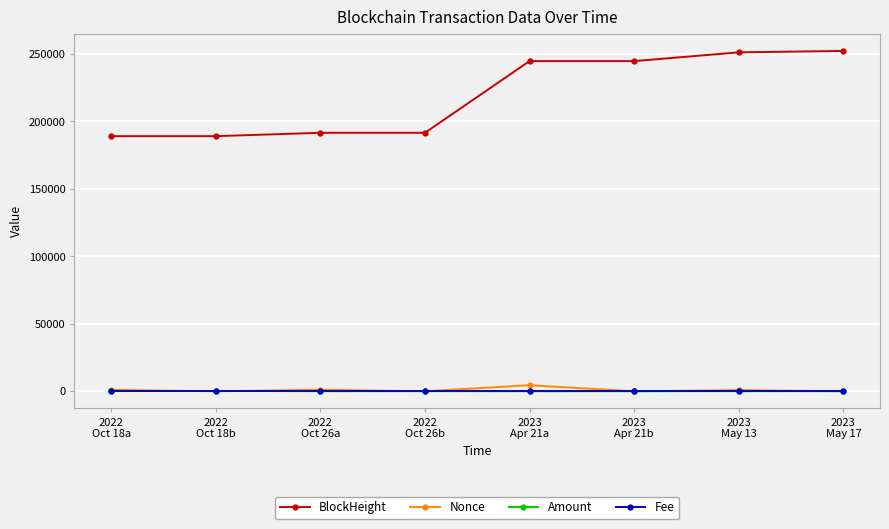

At how many categories does at least one series exceed 152091?

8